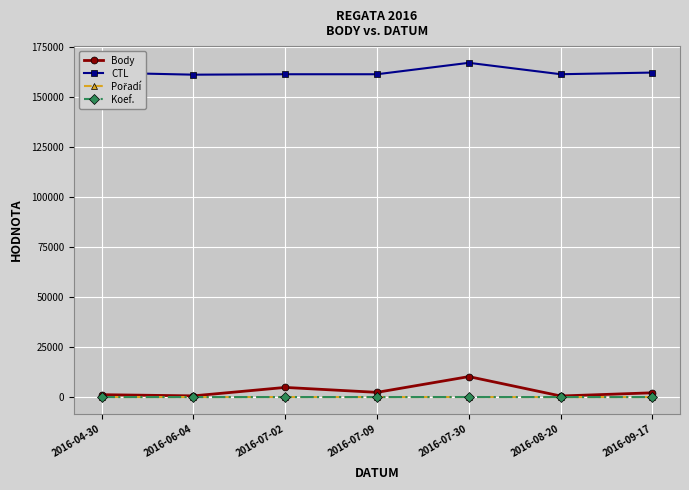

Which series has the largest total across all categories?

CTL